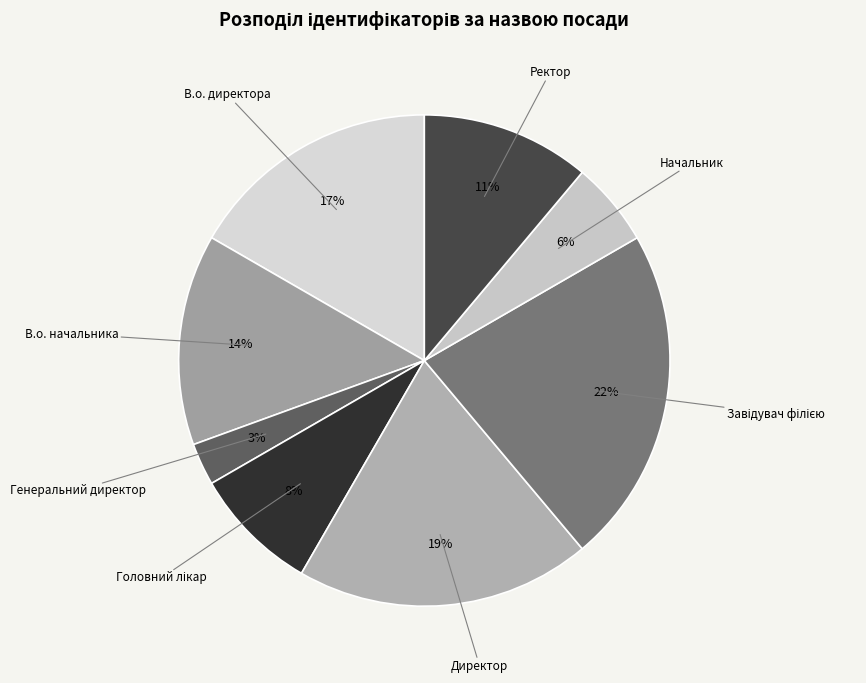

Count the number of slices in the pie.

8